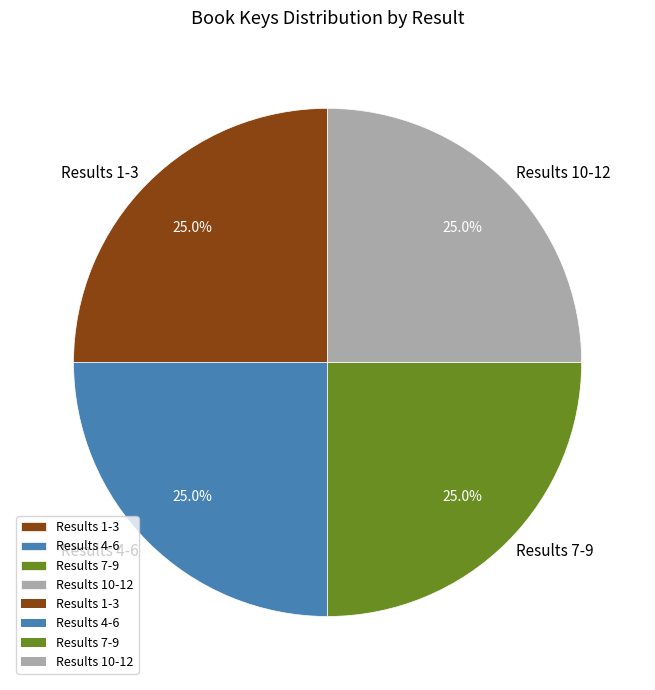

Is there a majority slice in this chart?

No